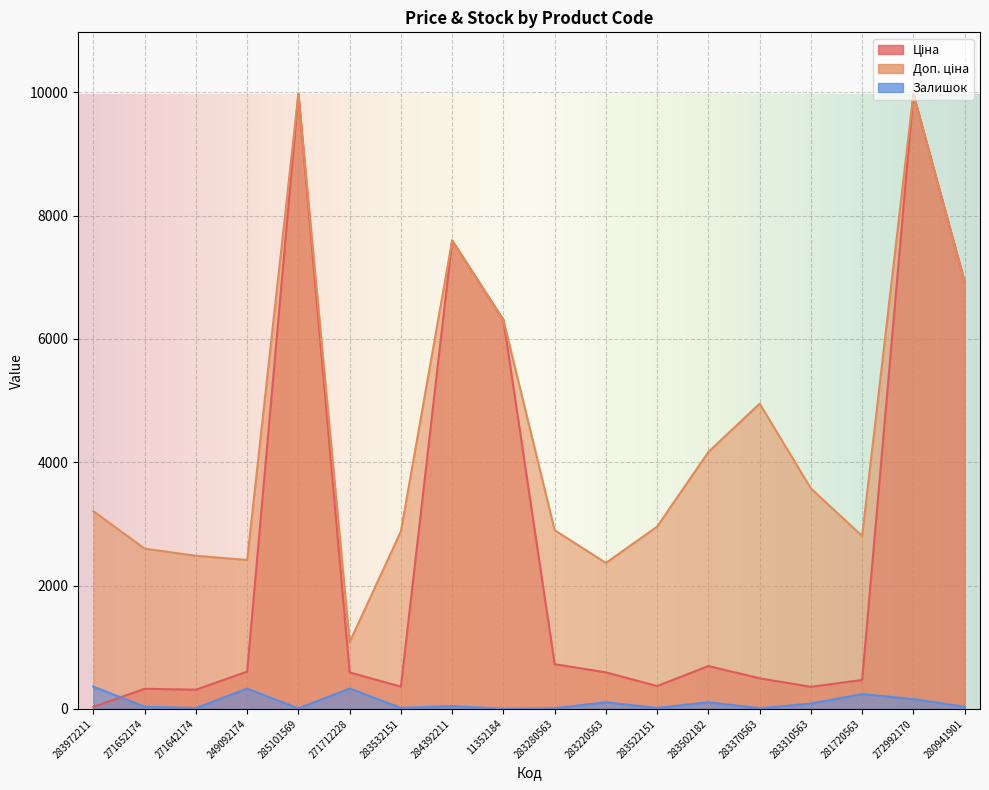

What is the sum of all Залишок values?

1891.0